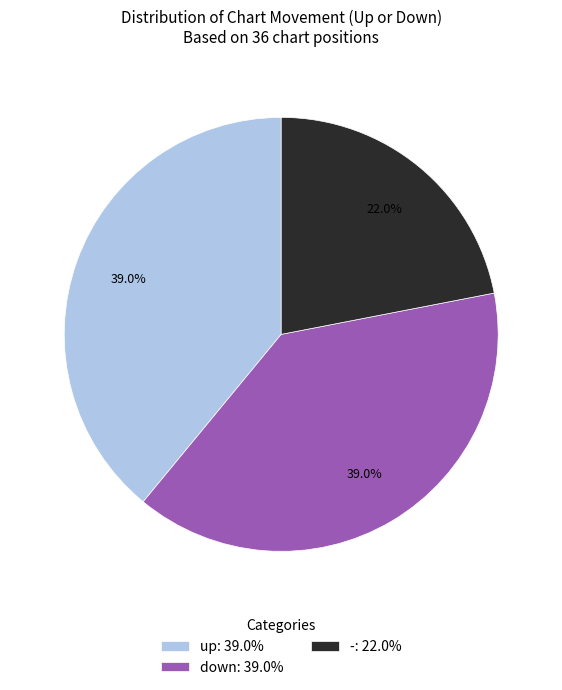

Between down and -, which is larger?

down